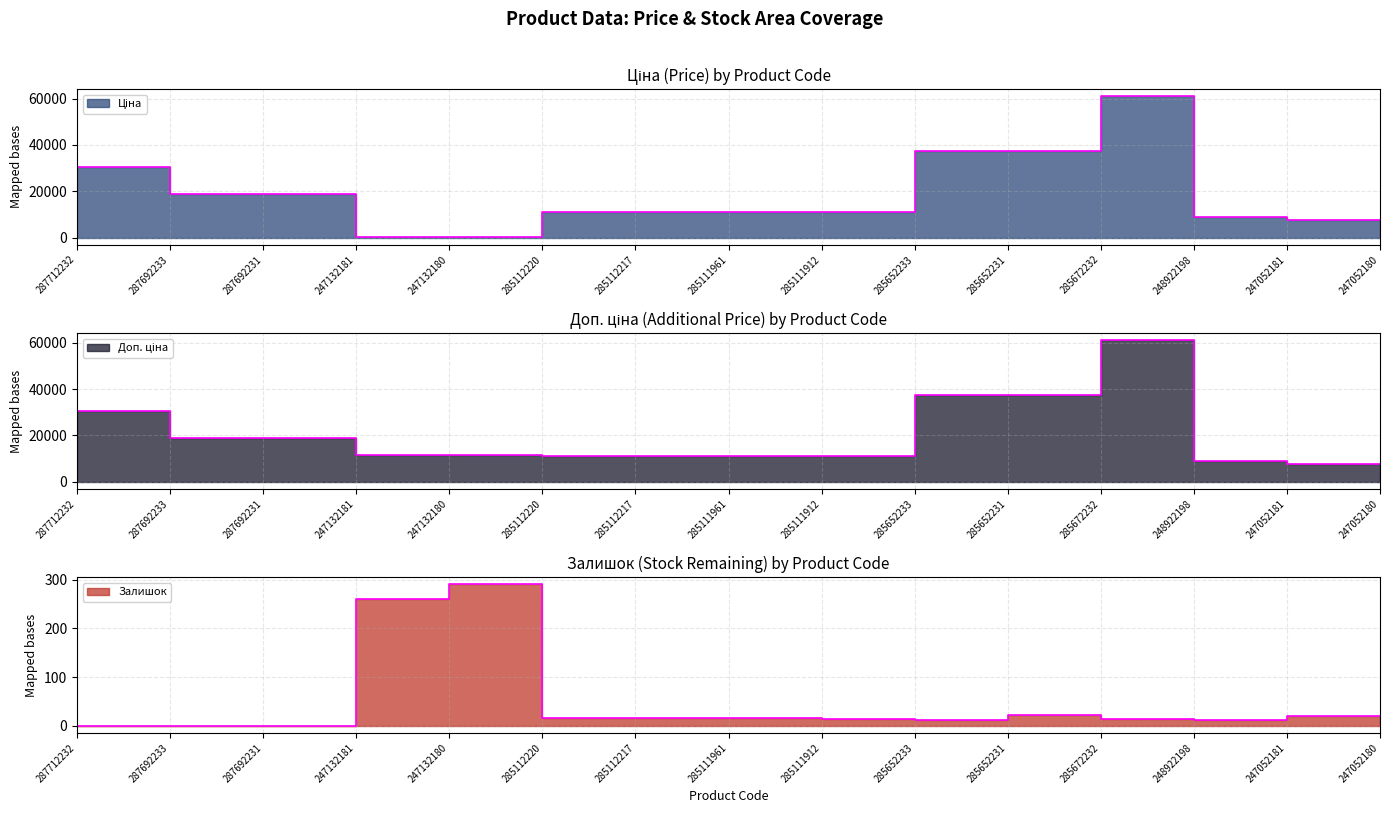

The value of Залишок at 285672232 is 15.0. True or false?

True